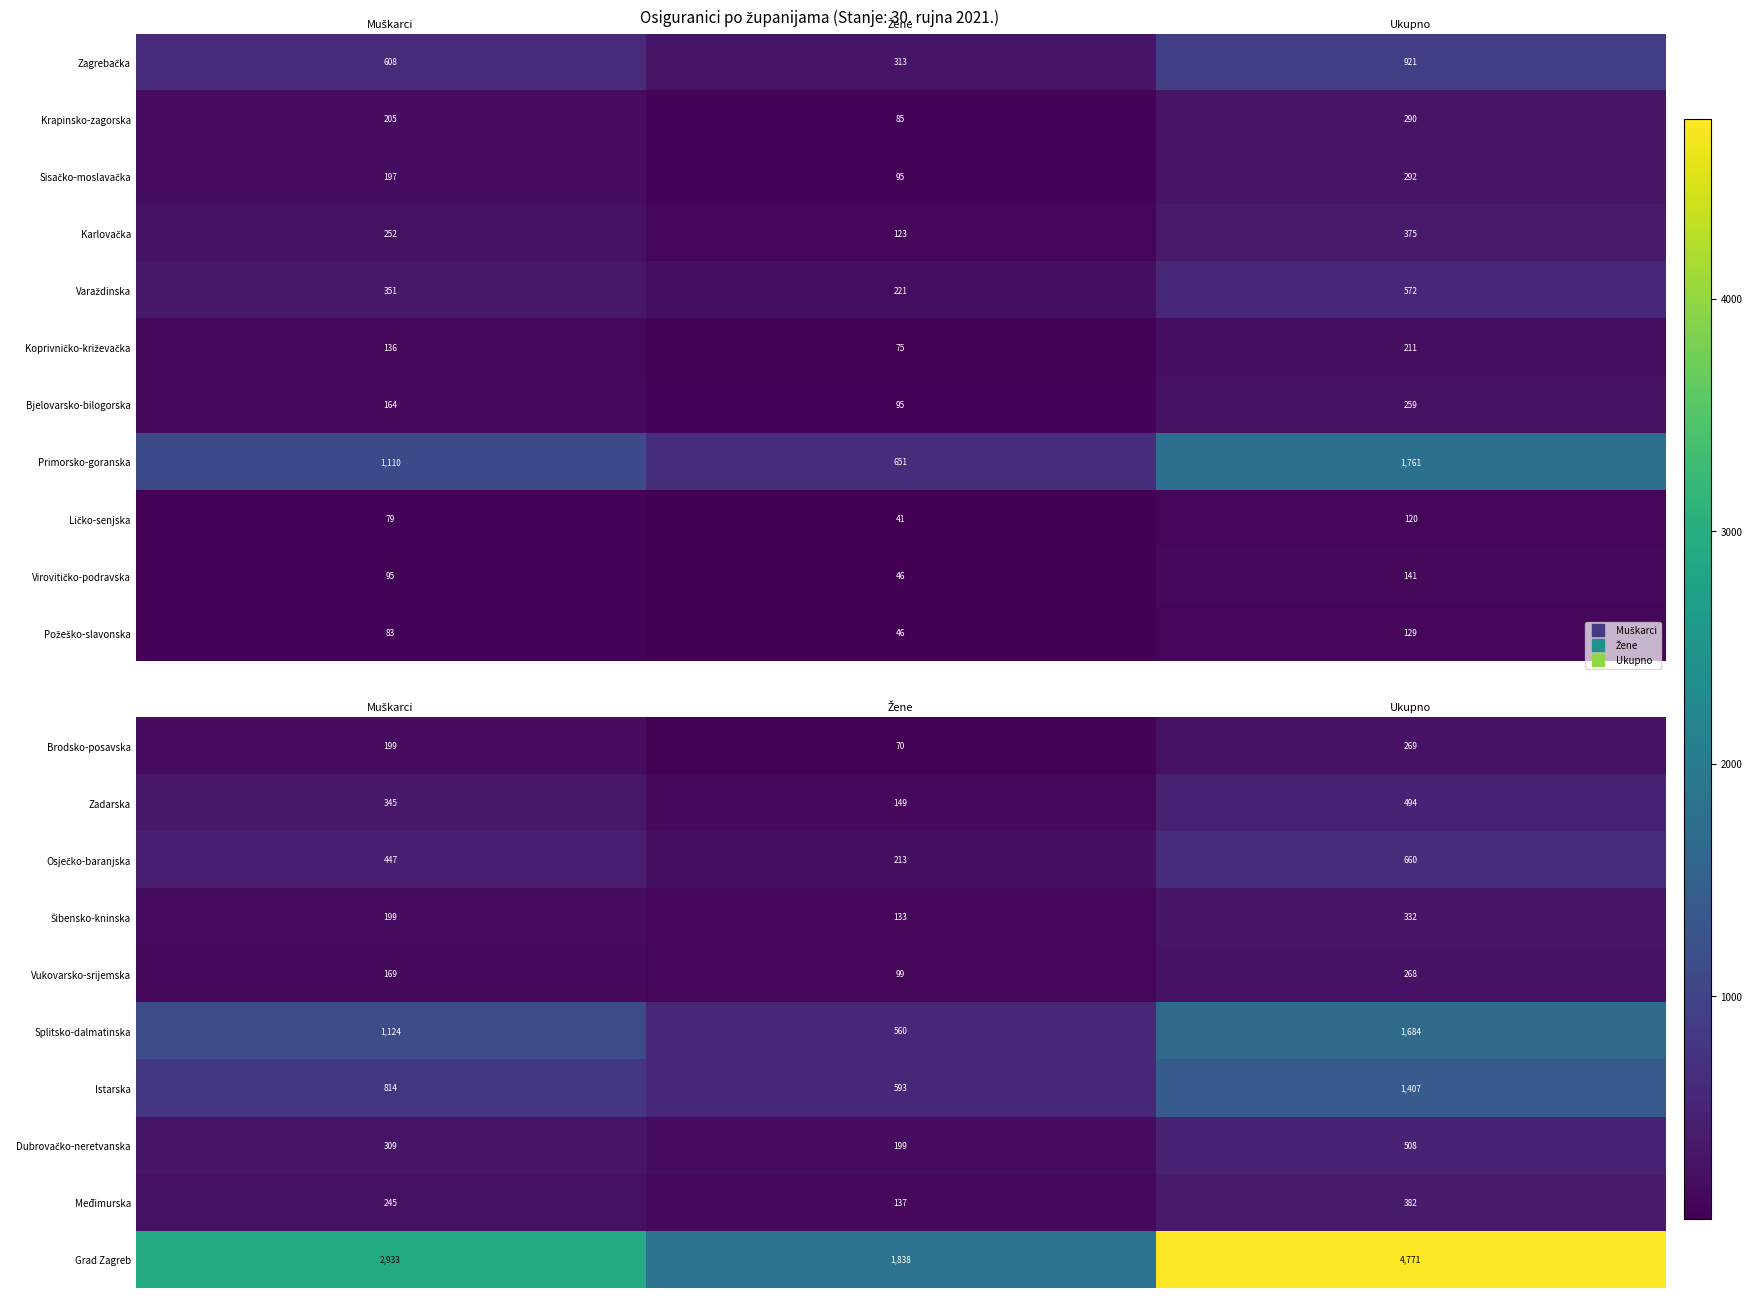

At which label does Međimurska reach its peak?

Ukupno